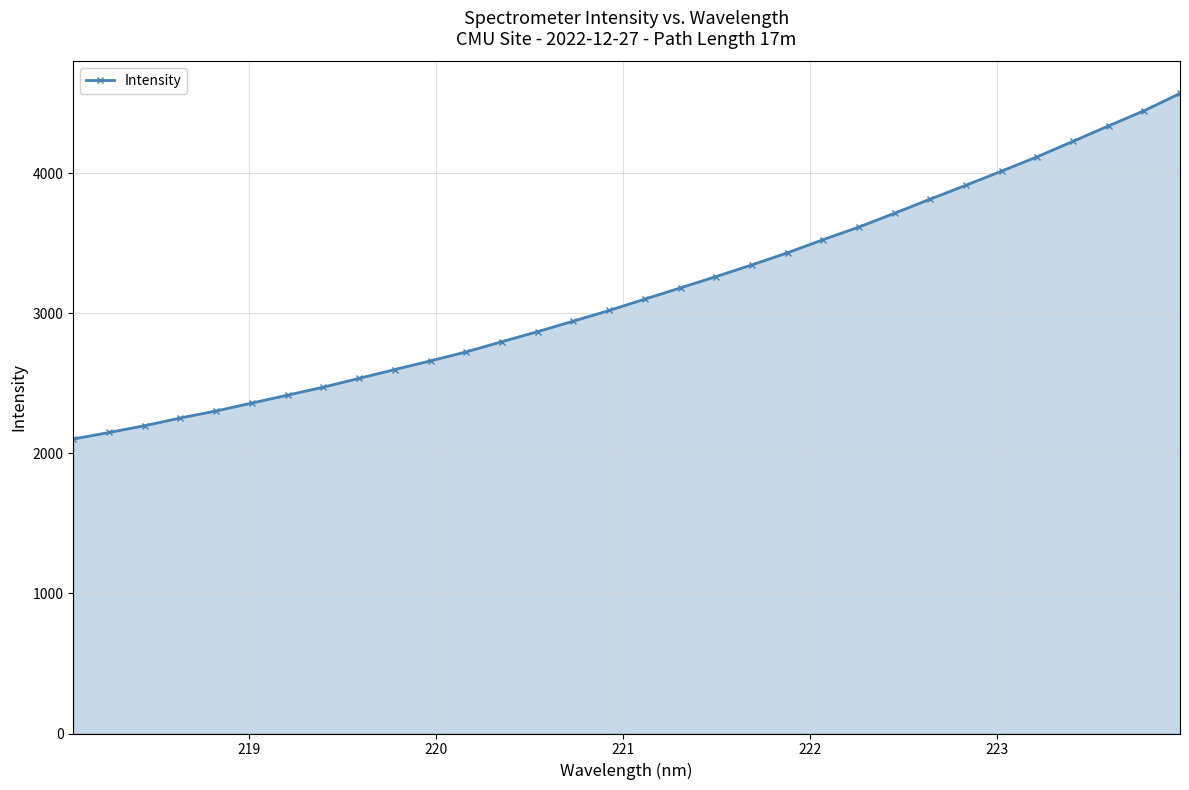

What is the difference between the maximum and minimum values?

2467.4